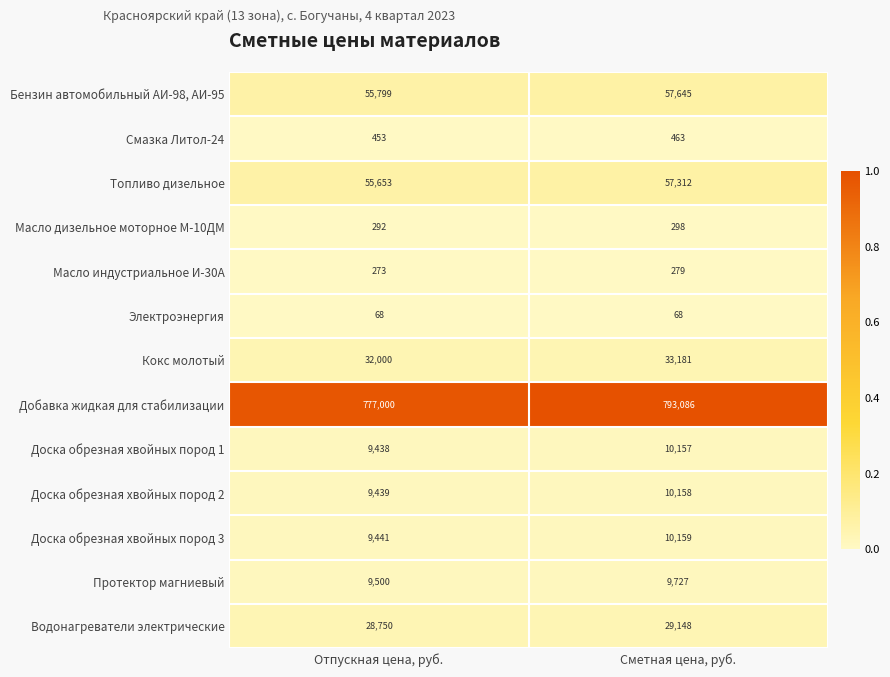

Reading left to right, list all the values displayed in this chart.

Бензин автомобильный АИ-98, АИ-95: Отпускная цена, руб.=55799	Сметная цена, руб.=57645
Смазка Литол-24: Отпускная цена, руб.=453	Сметная цена, руб.=463
Топливо дизельное: Отпускная цена, руб.=55653	Сметная цена, руб.=57312
Масло дизельное моторное М-10ДМ: Отпускная цена, руб.=292	Сметная цена, руб.=298
Масло индустриальное И-30А: Отпускная цена, руб.=273	Сметная цена, руб.=279
Электроэнергия: Отпускная цена, руб.=68	Сметная цена, руб.=68
Кокс молотый: Отпускная цена, руб.=32000	Сметная цена, руб.=33181
Добавка жидкая для стабилизации: Отпускная цена, руб.=777000	Сметная цена, руб.=793086
Доска обрезная хвойных пород 1: Отпускная цена, руб.=9438	Сметная цена, руб.=10157
Доска обрезная хвойных пород 2: Отпускная цена, руб.=9439	Сметная цена, руб.=10158
Доска обрезная хвойных пород 3: Отпускная цена, руб.=9441	Сметная цена, руб.=10159
Протектор магниевый: Отпускная цена, руб.=9500	Сметная цена, руб.=9727
Водонагреватели электрические: Отпускная цена, руб.=28750	Сметная цена, руб.=29148